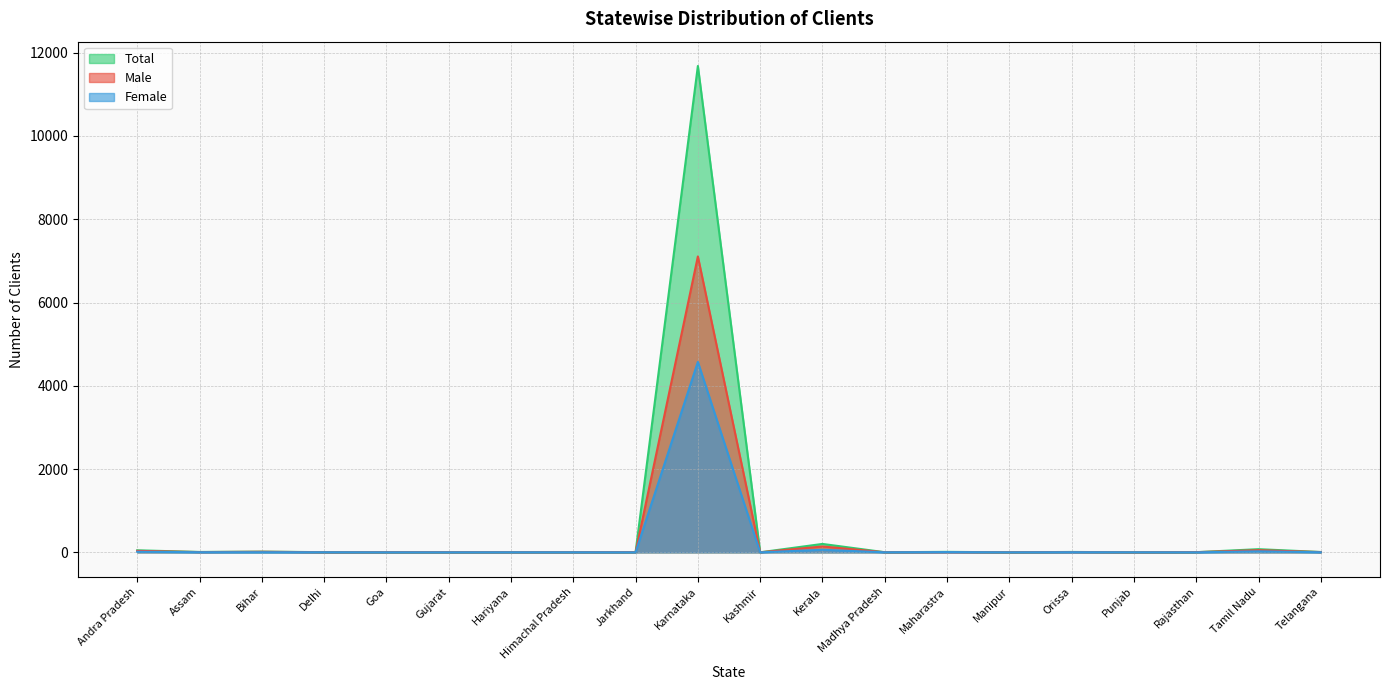

Between Hariyana and Himachal Pradesh, which series saw the biggest shift?

Male